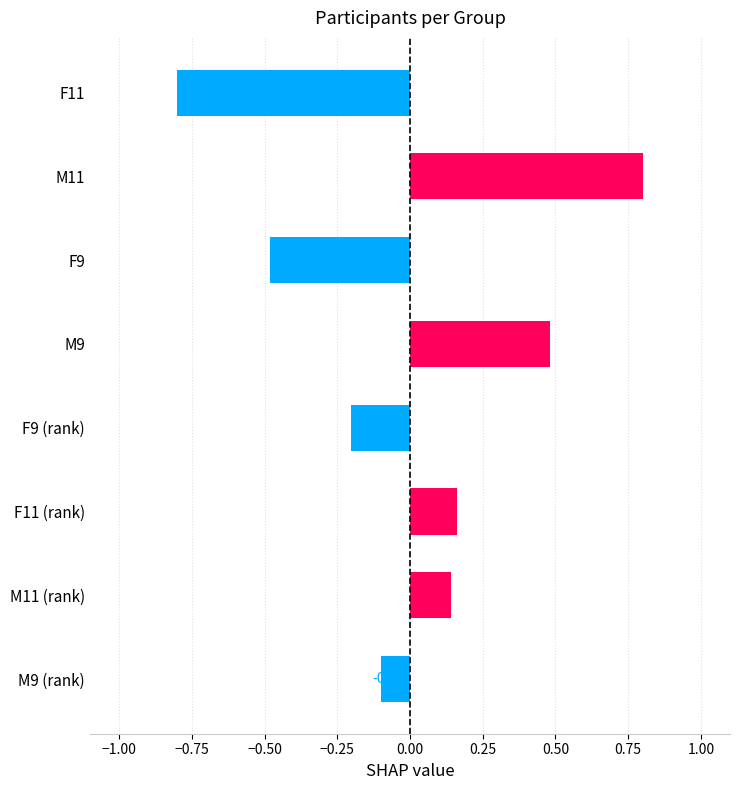

Are the bars horizontal?

Yes